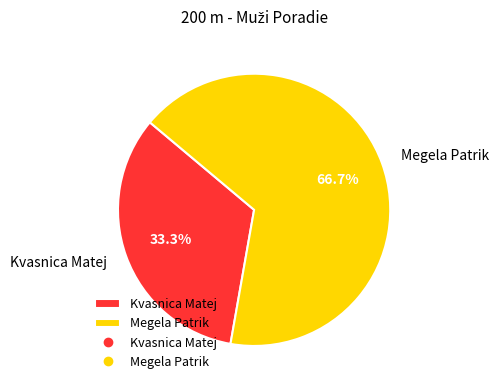

Which category accounts for the majority?

Megela Patrik